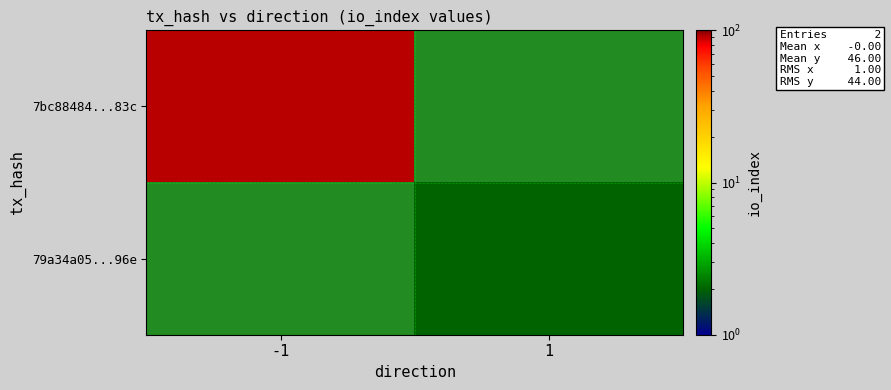

What is the difference between the highest and lowest values at -1?

90